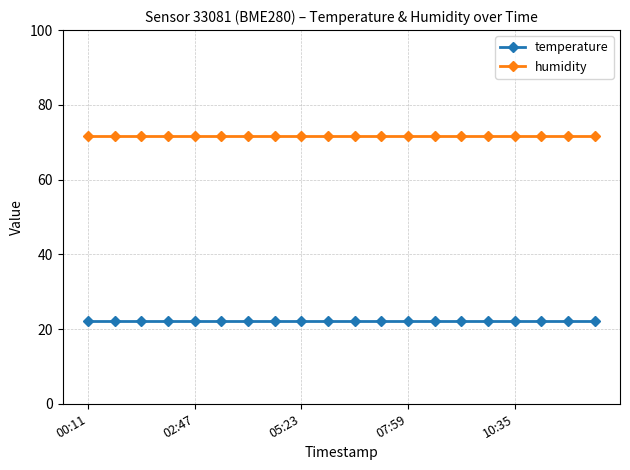

What is the lowest value of the temperature series?

22.2